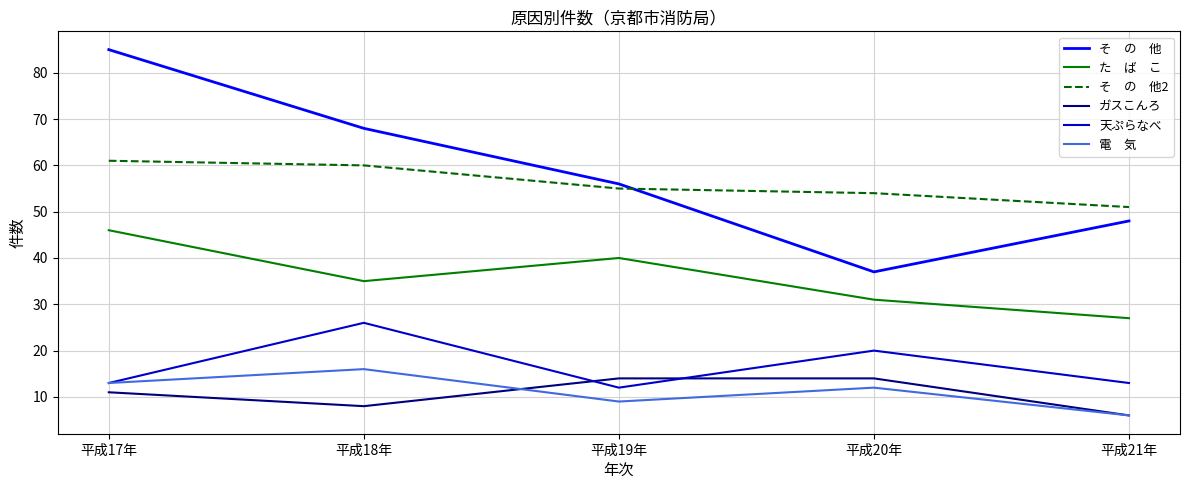

At which category does the chart reach its peak across all series?

平成17年